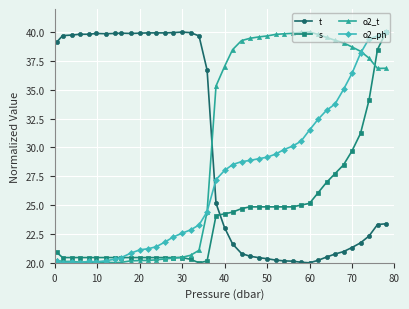

How many times do t and s cross each other?

1